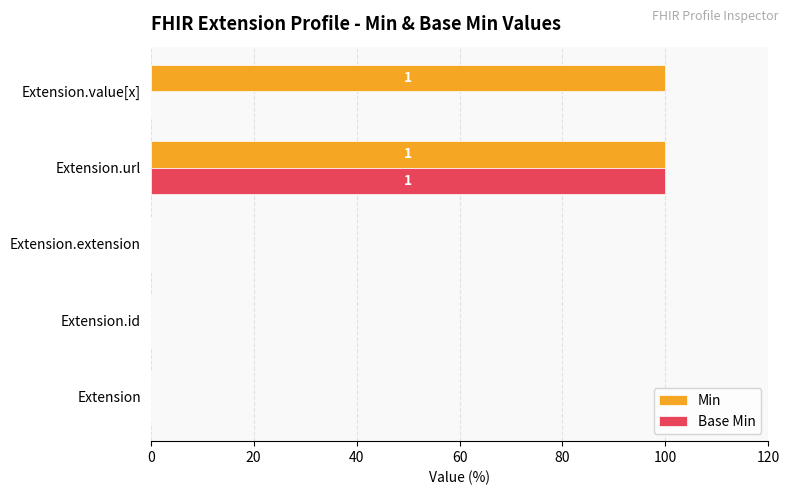

True or false: Base Min has a value of 100 at Extension.url.

True